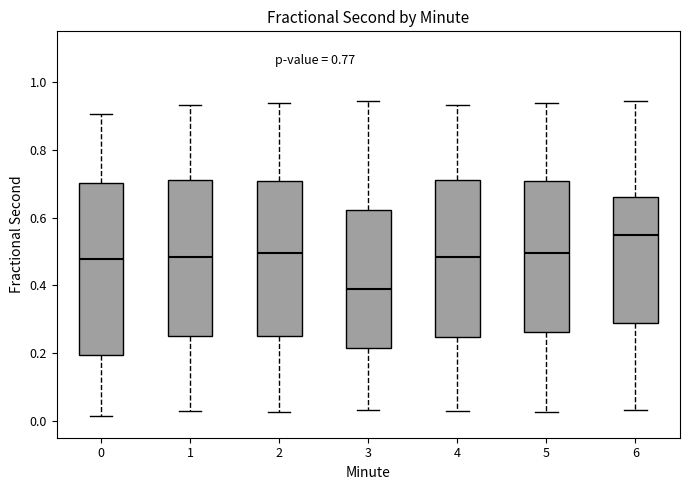

Which box is the tallest, from its lower edge to its upper edge?

0